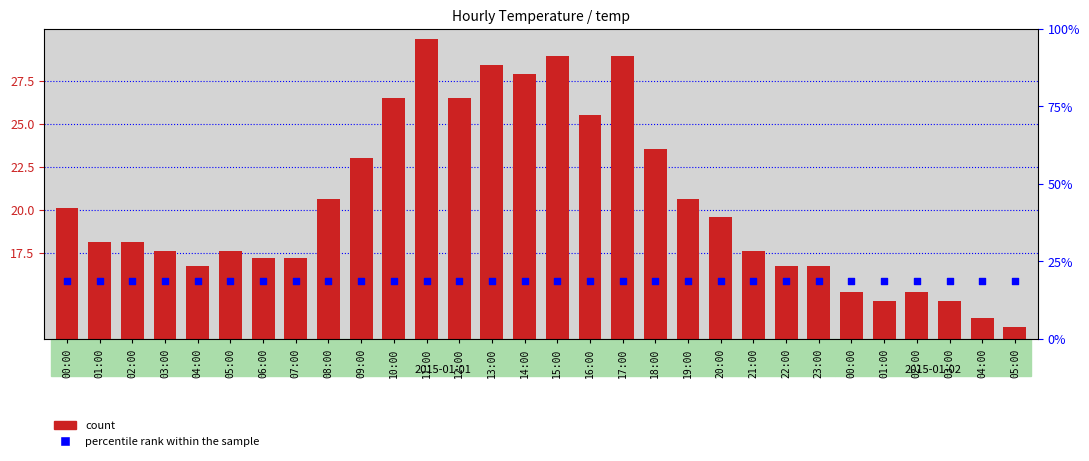

At how many categories does at least one series exceed 18?

30